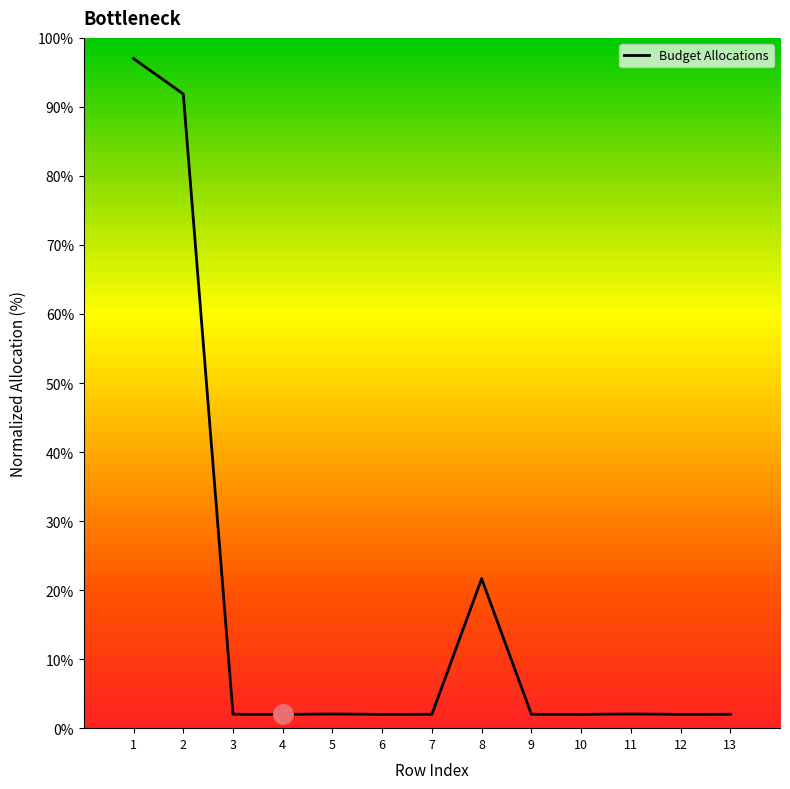

How many lines are shown in the chart?

1